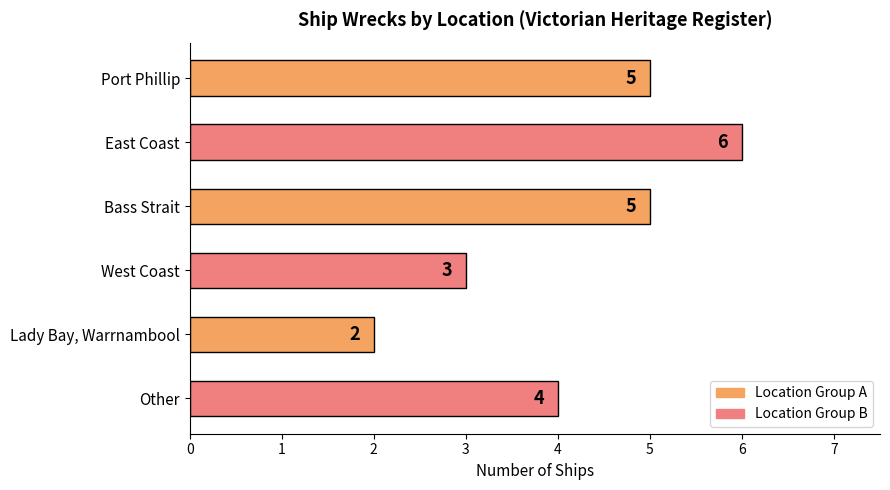

What is the label of the 4th bar from the bottom?

Bass Strait